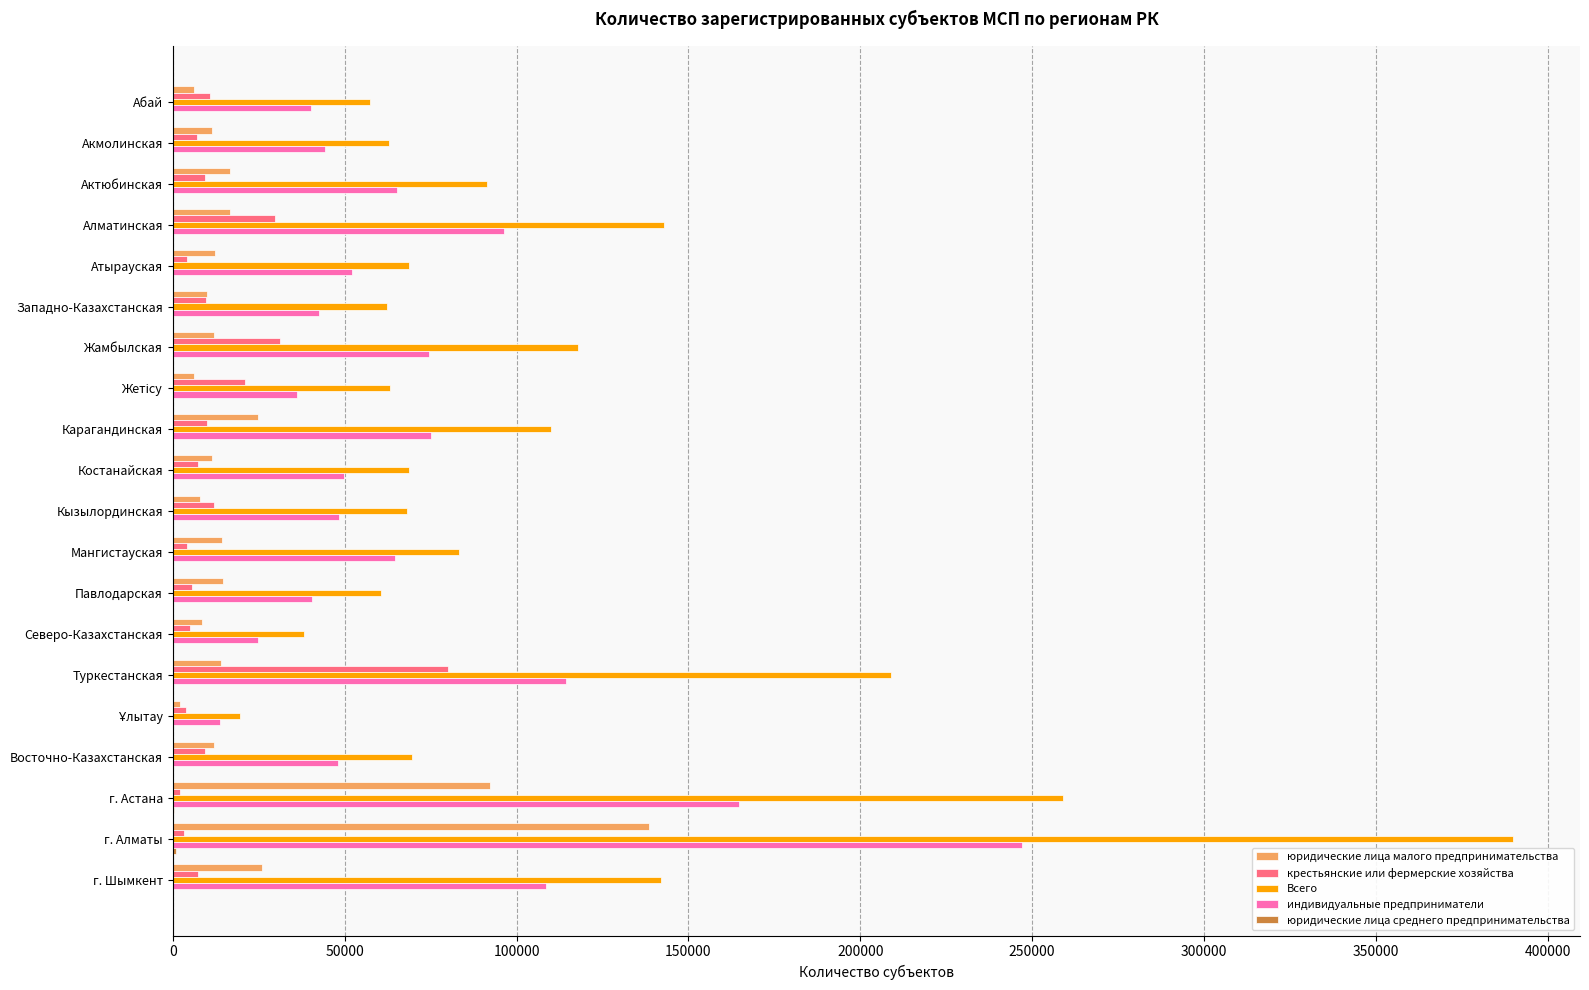

Is the value of юридические лица малого предпринимательства at Костанайская greater than the value of Всего at Жамбылская?

No